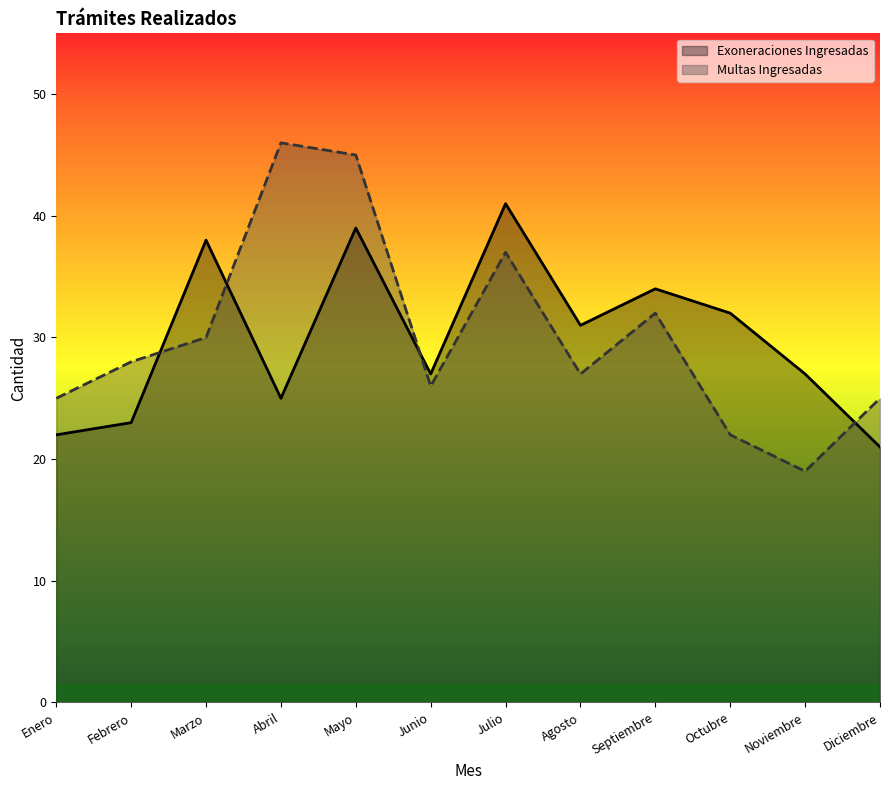

Which category has the lowest value in the Multas Ingresadas series?

Noviembre